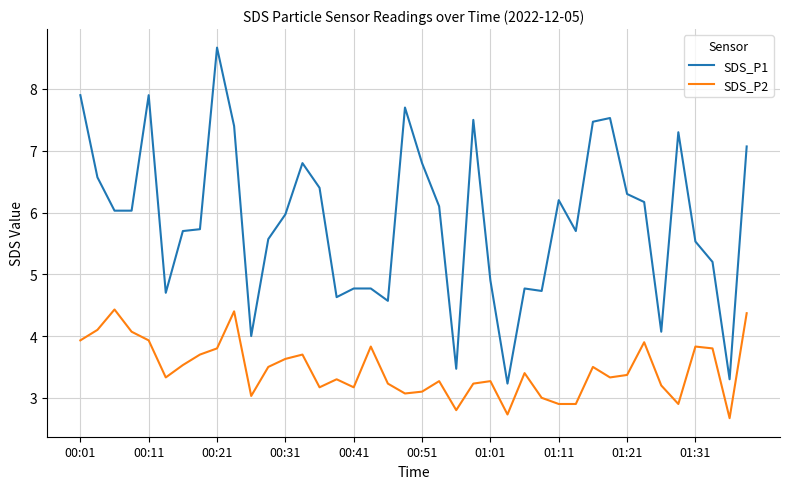

What is the smallest value displayed?

2.7